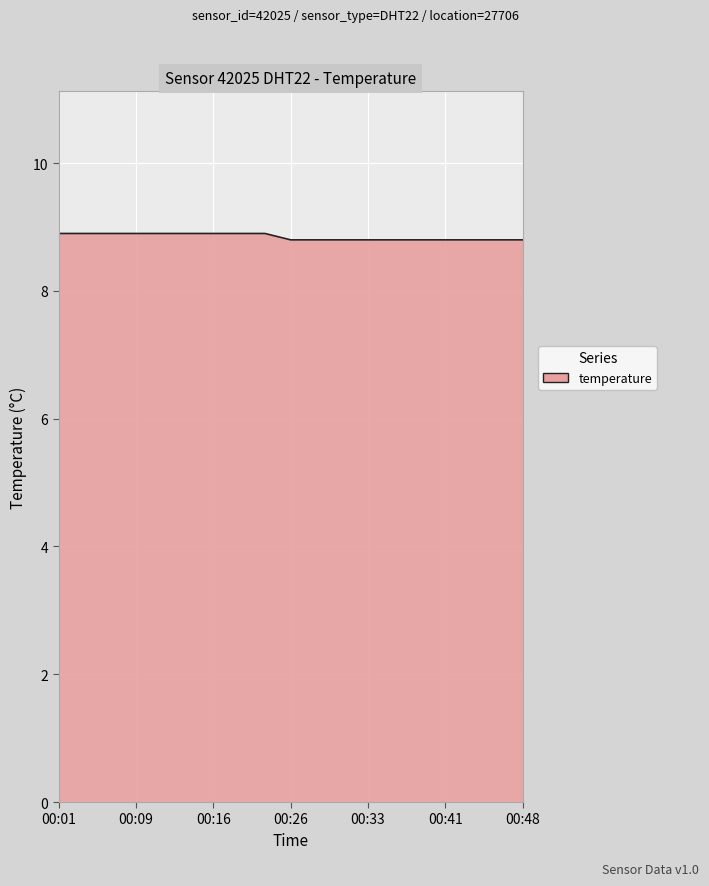

What is the greatest value displayed?

8.9